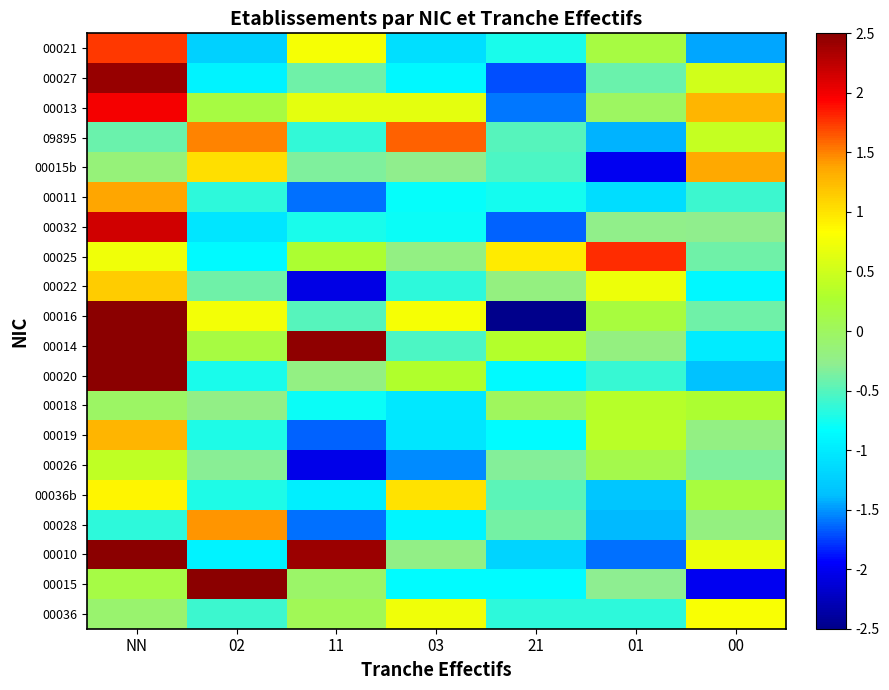

Which has a higher value, 03 or 21?

03